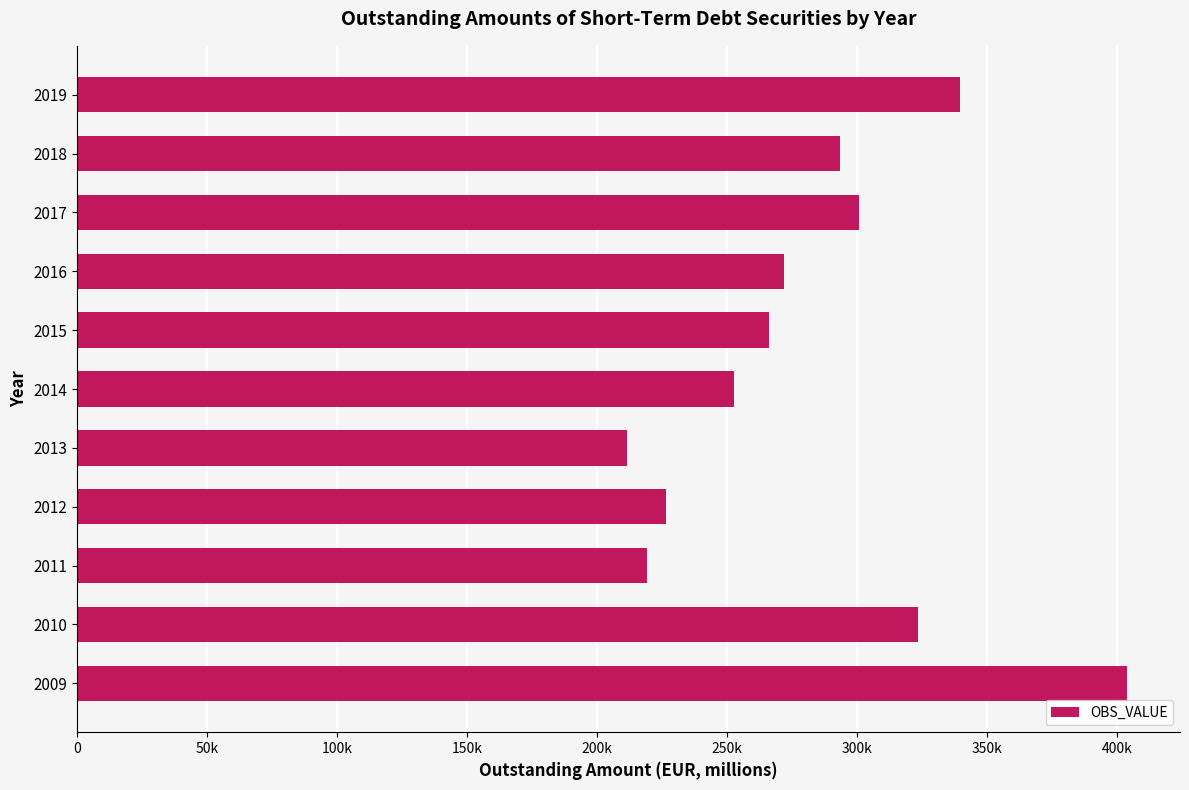

How many values are below 271976?

5